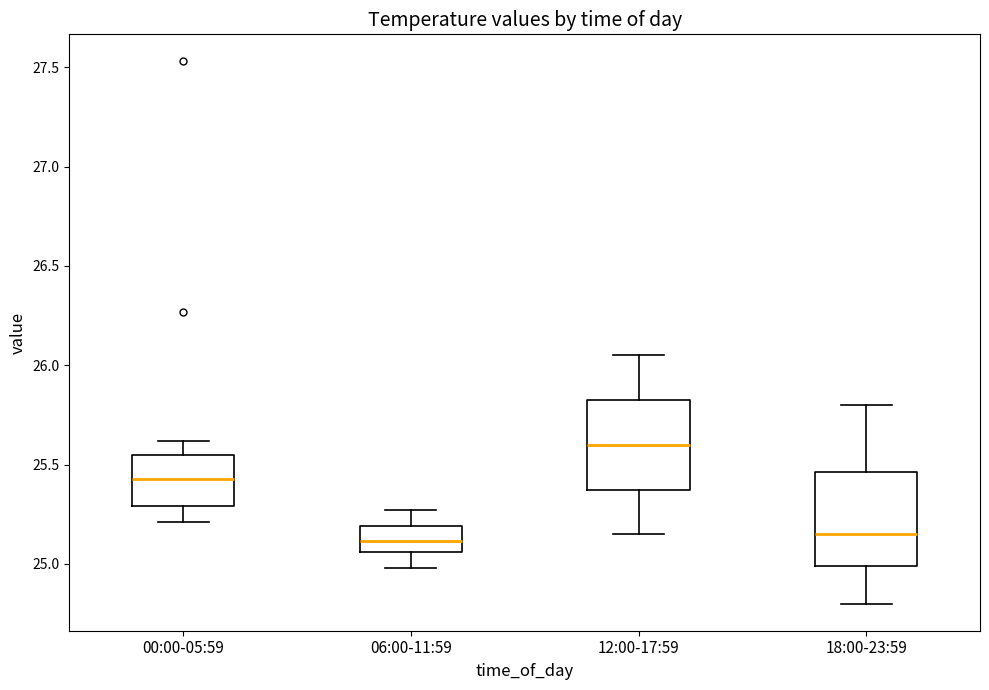

Where is the lower edge of the box for 00:00-05:59 on the y-axis? The values are not printed on the chart, so give them approximately, as read against the axis.

25.30